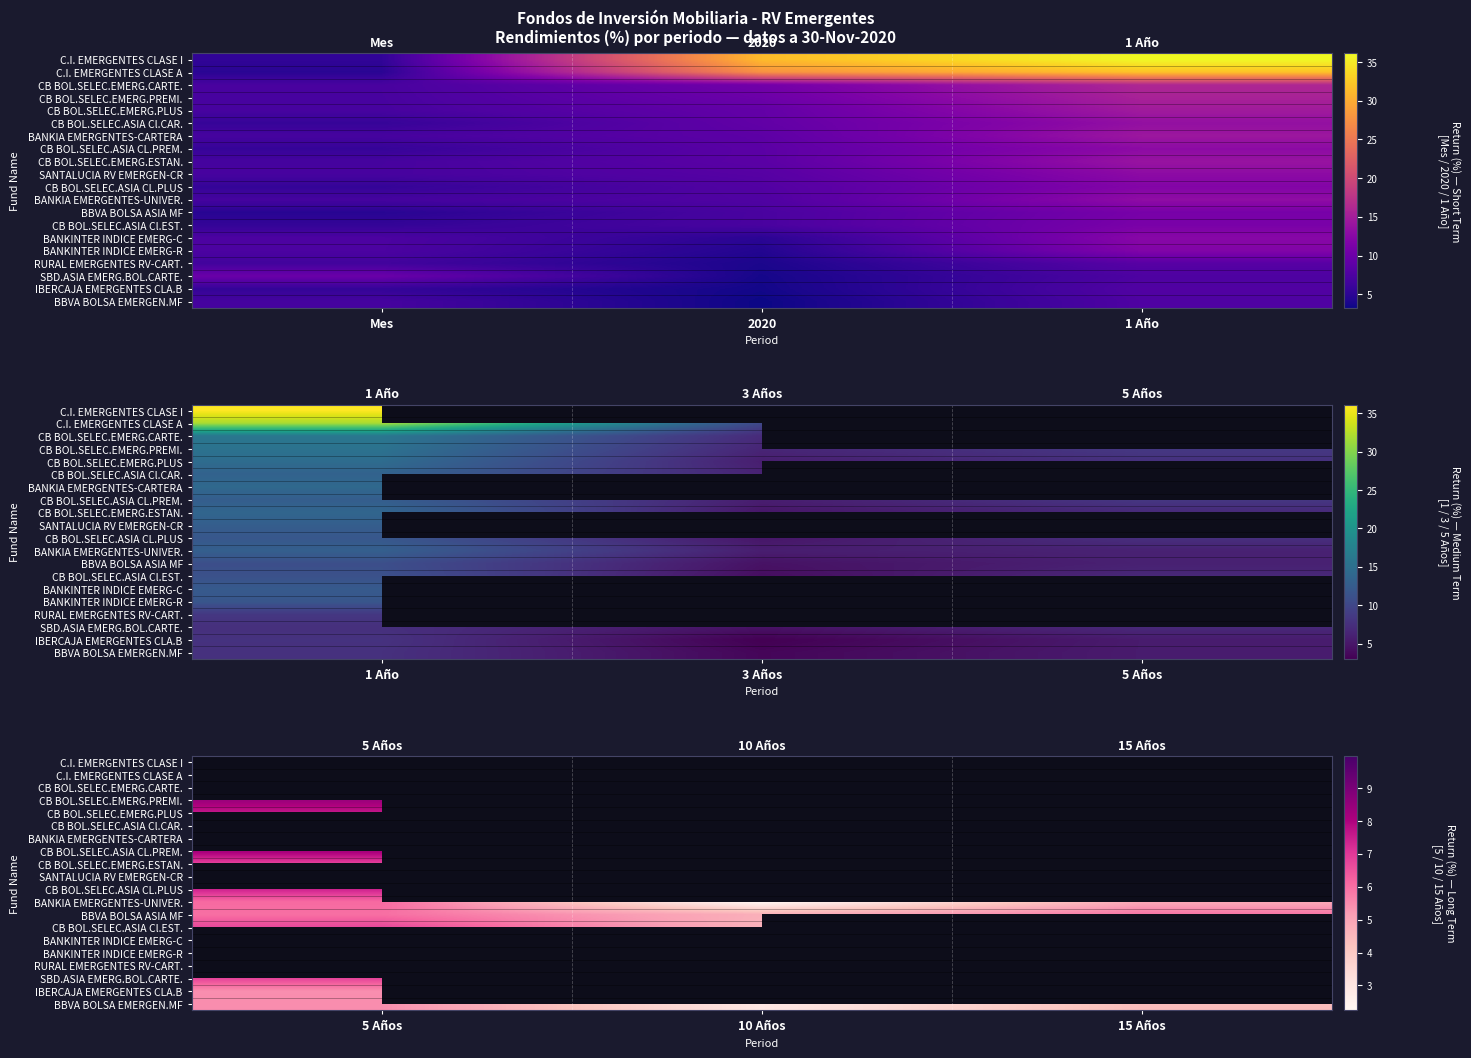

What is the difference between the BANKIA EMERGENTES-UNIVER. values at 5 Años and 15 Años?

1.2